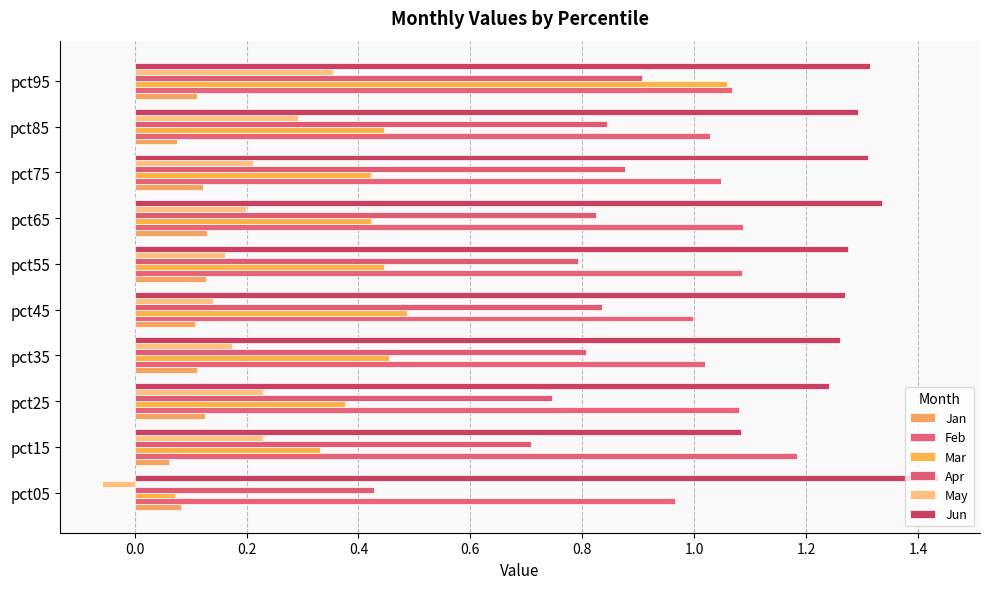

At how many categories does at least one series exceed 0?

10